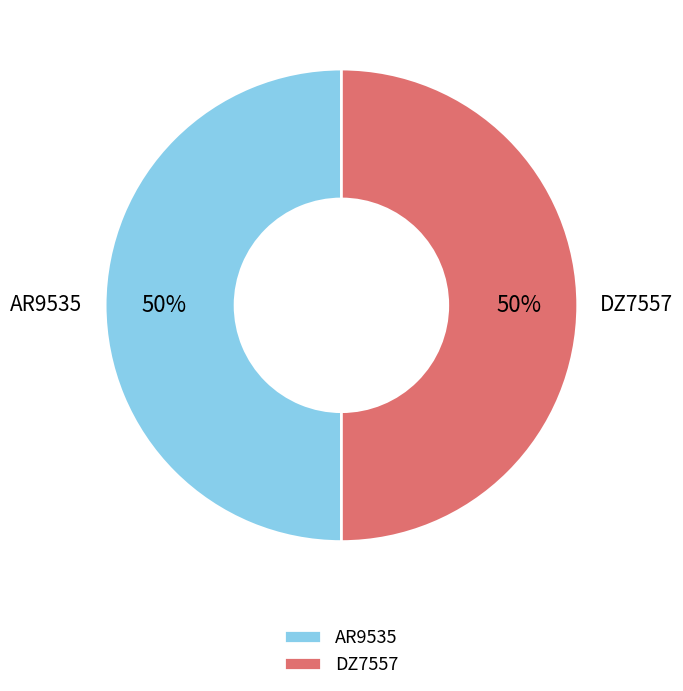

To the nearest percent, what is the combined percentage of AR9535 and DZ7557?

100%